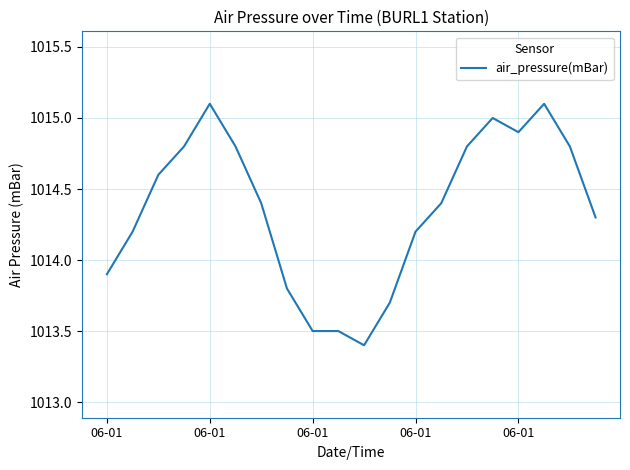

What is the maximum value shown in the chart?

1015.1